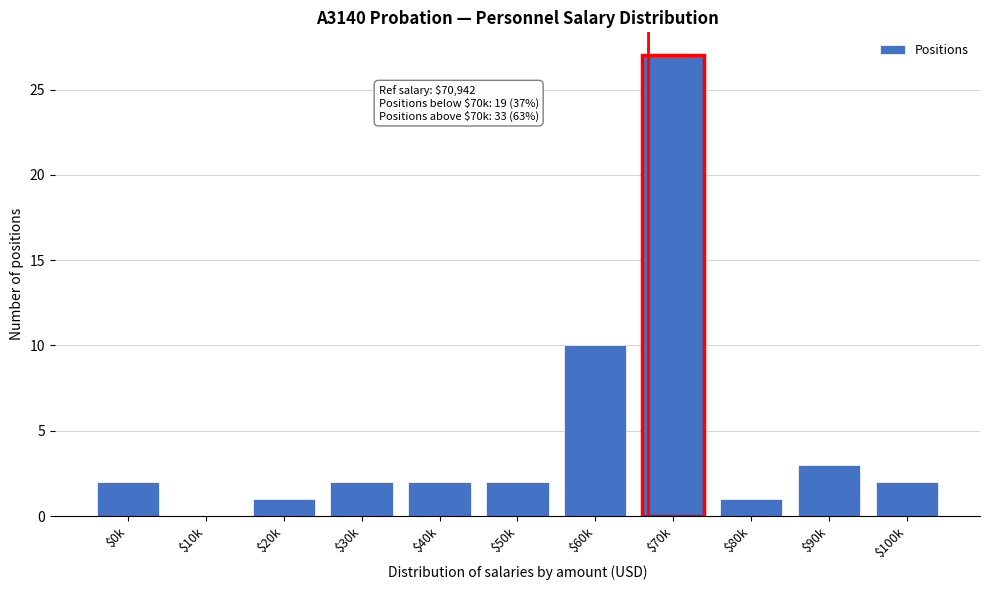

Is it true that the value at $90k is 5?

False